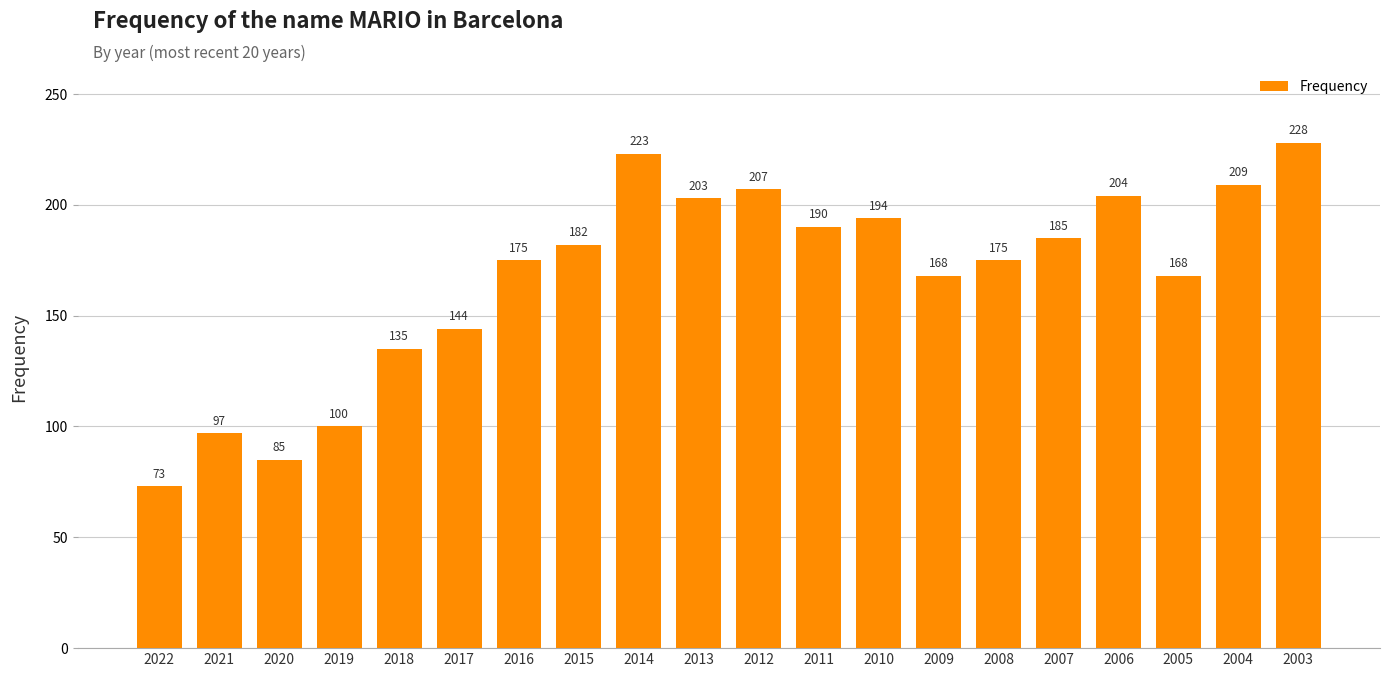

The value at 2019 is 100. True or false?

True